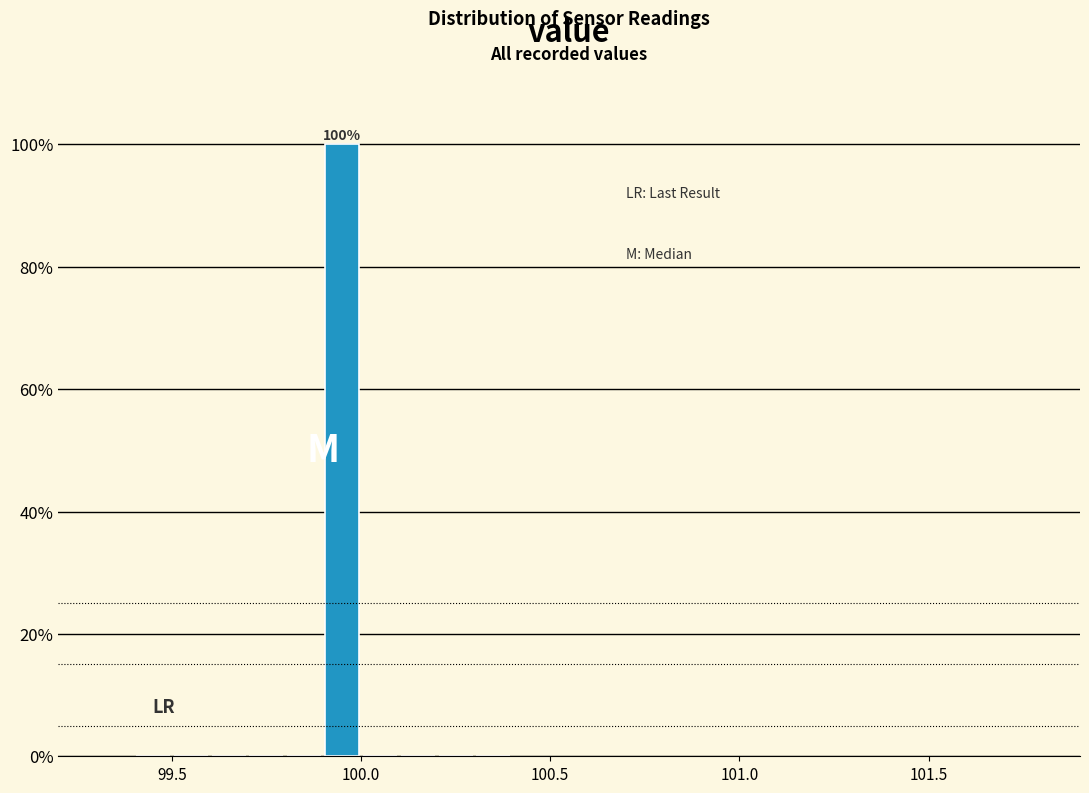

Around what value on the x-axis is the tallest bar? Give the approximate position of its centre, as read against the axis.

99.95